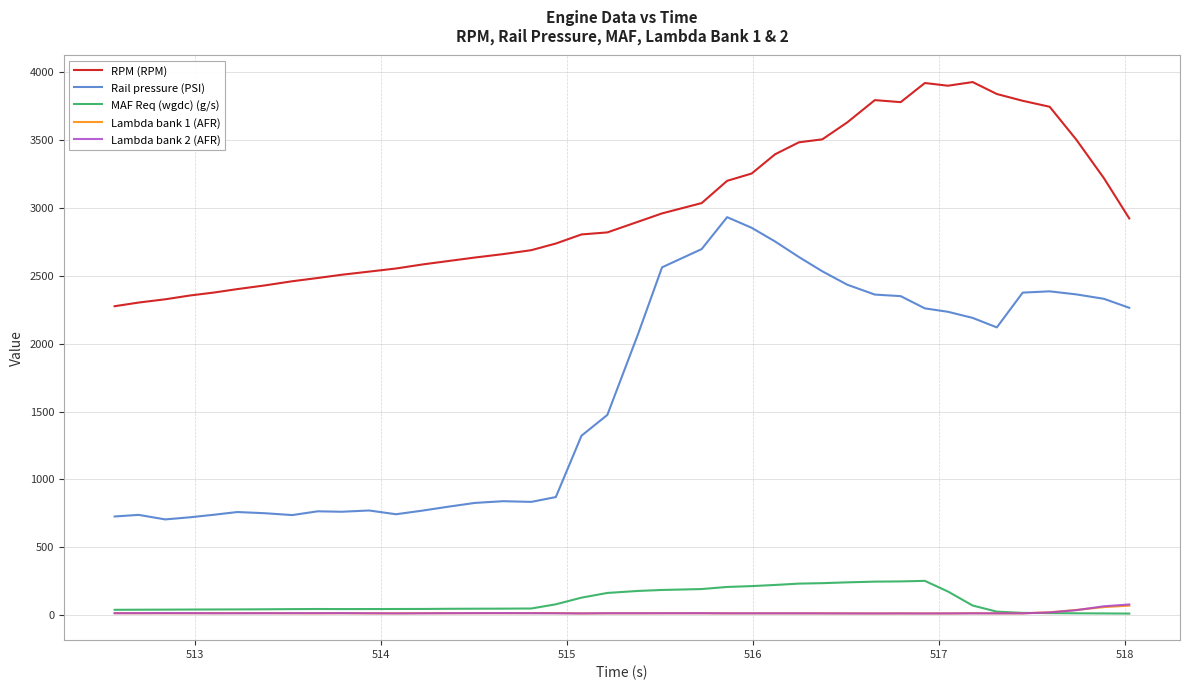

Which series has the widest spread of values?

Rail pressure (PSI)